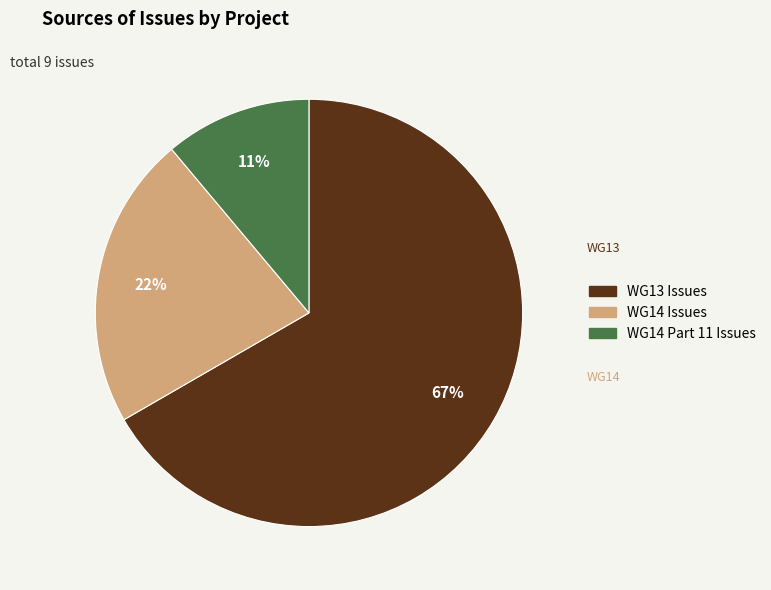

How many slices are in this pie chart?

3